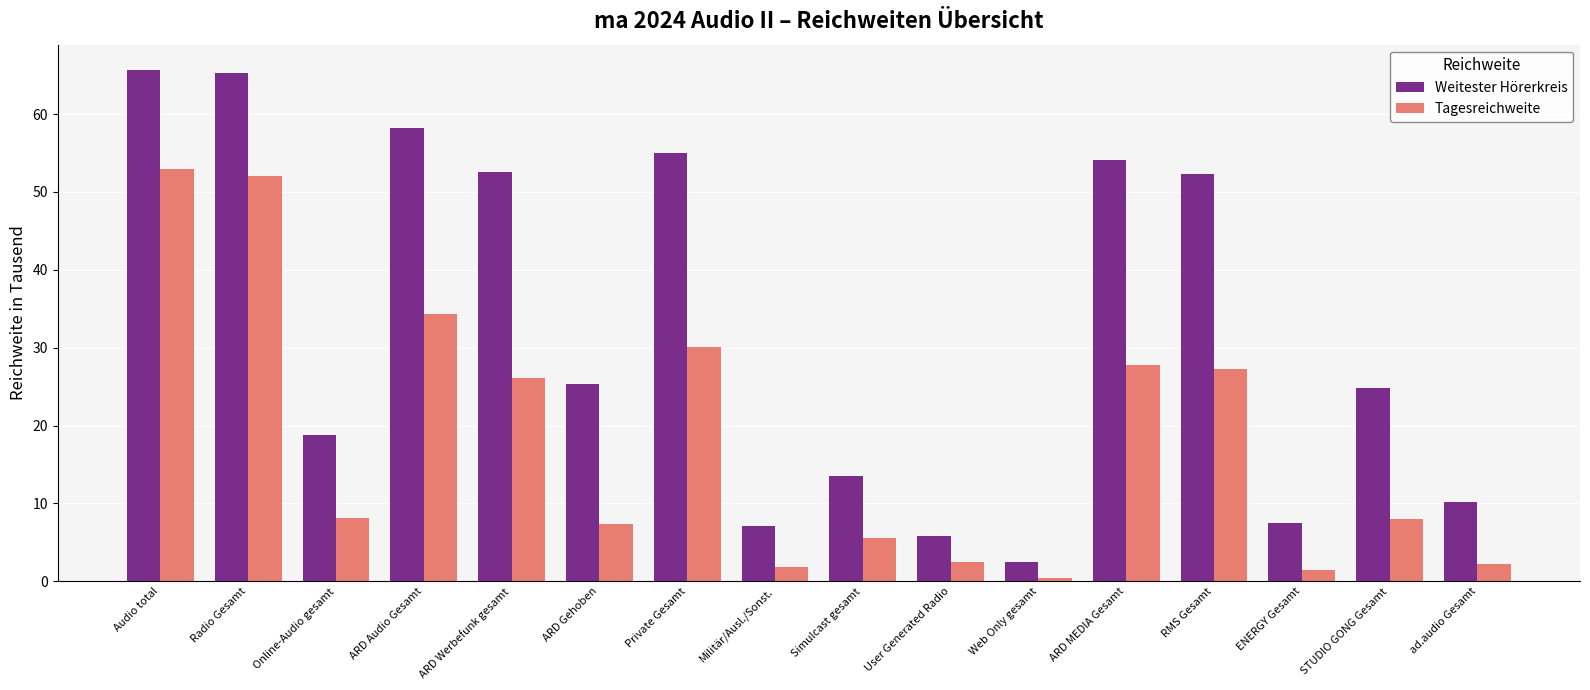

What is the difference between the highest and lowest values at User Generated Radio?

3.3